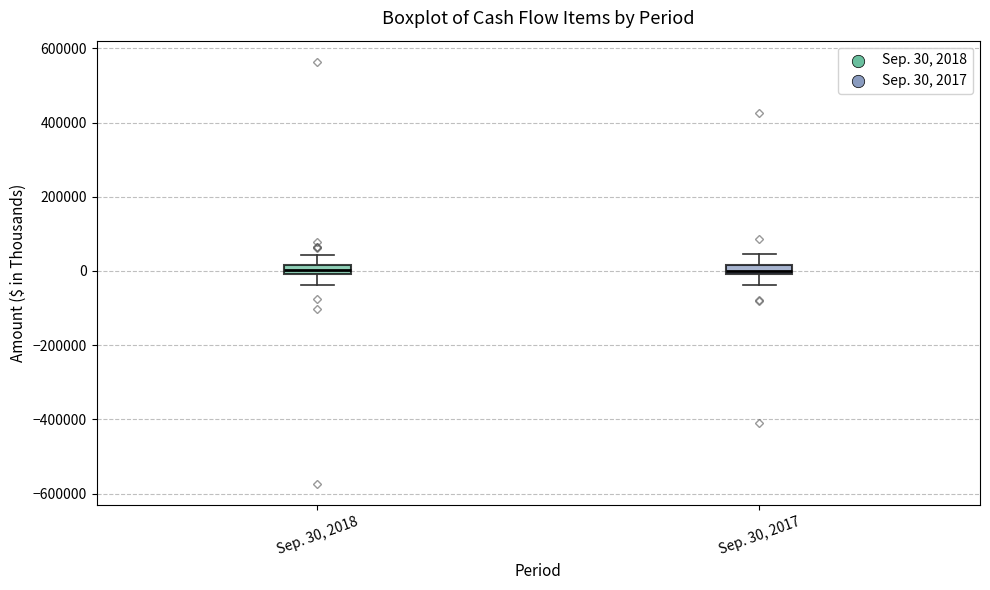

Where does the lower whisker of the box for Sep. 30, 2017 end on the y-axis? The values are not printed on the chart, so give them approximately, as read against the axis.

-40000